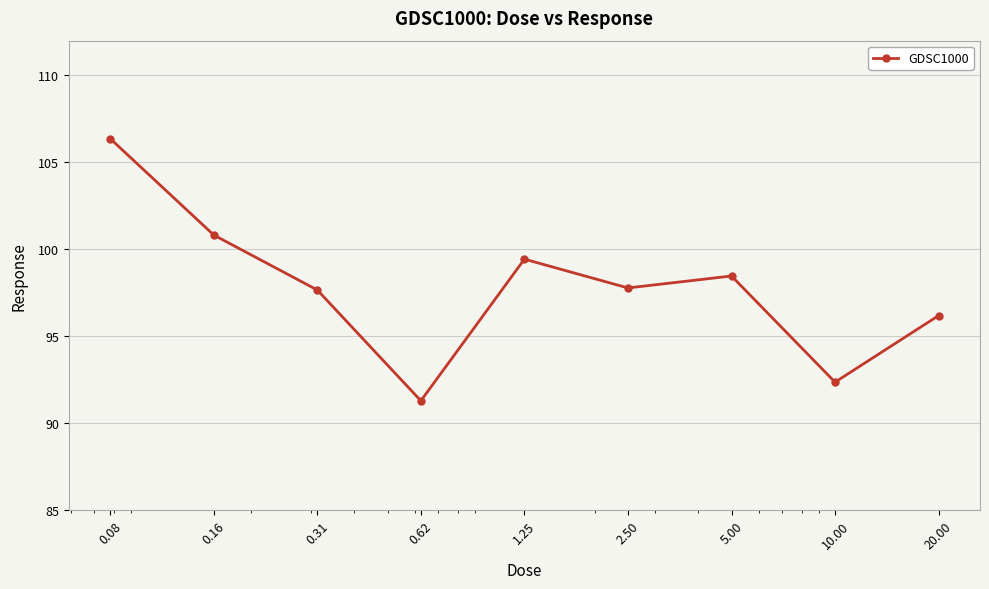

How many points are higher than both their immediate neighbors (excluding endpoints)?

2